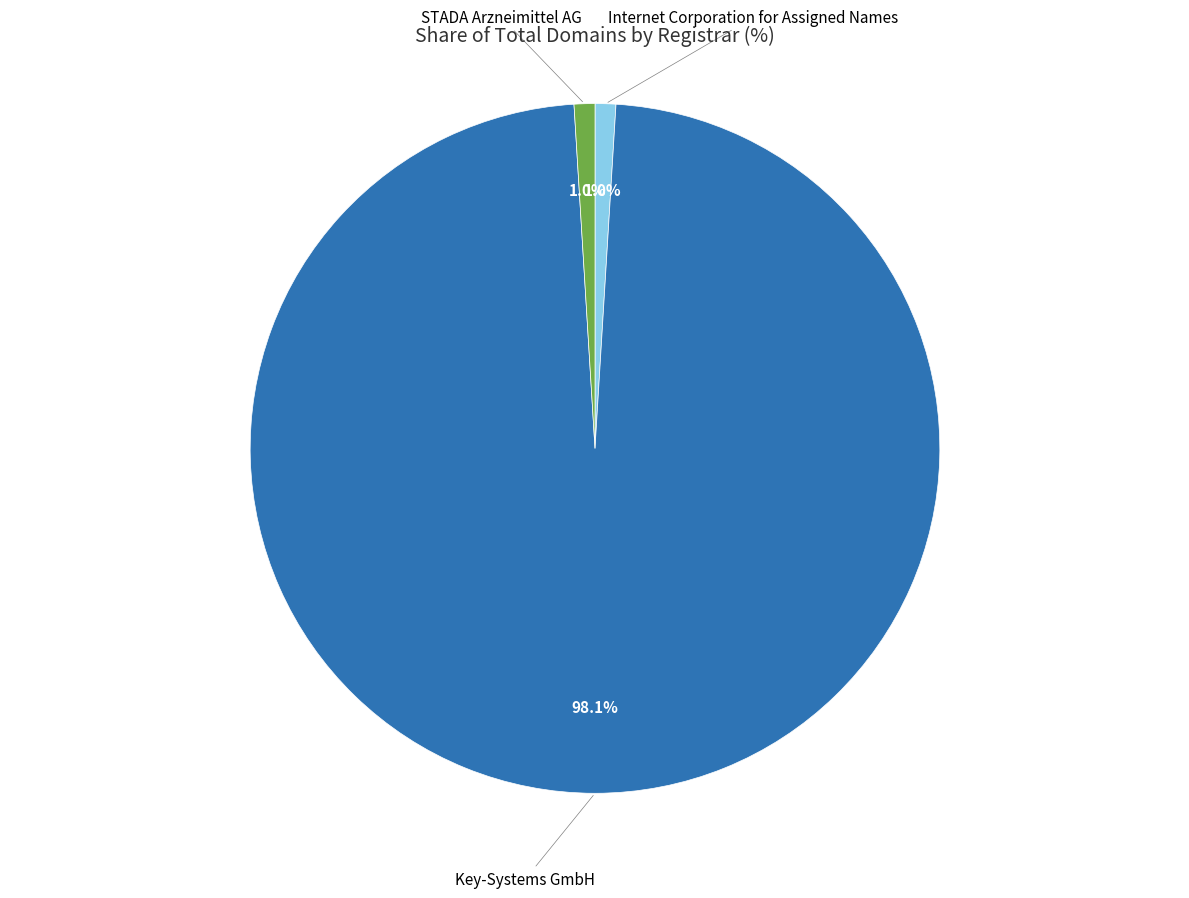

Count the number of slices in the pie.

3